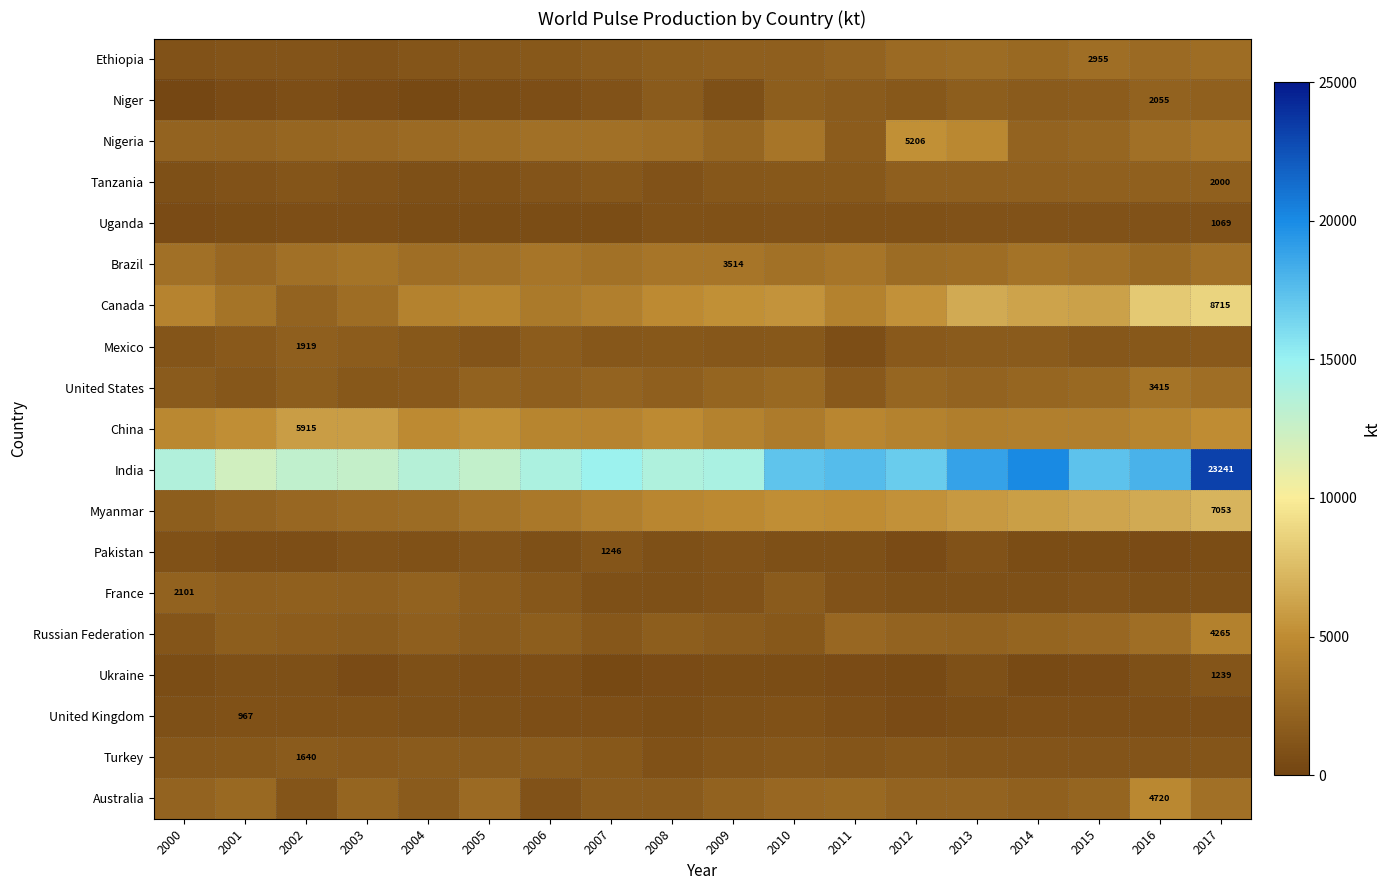

Is the value of Tanzania at 2017 greater than the value of Myanmar at 2017?

No